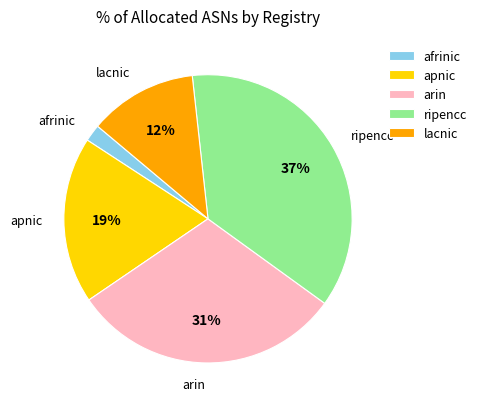

Does ripencc represent more than half of the total?

No